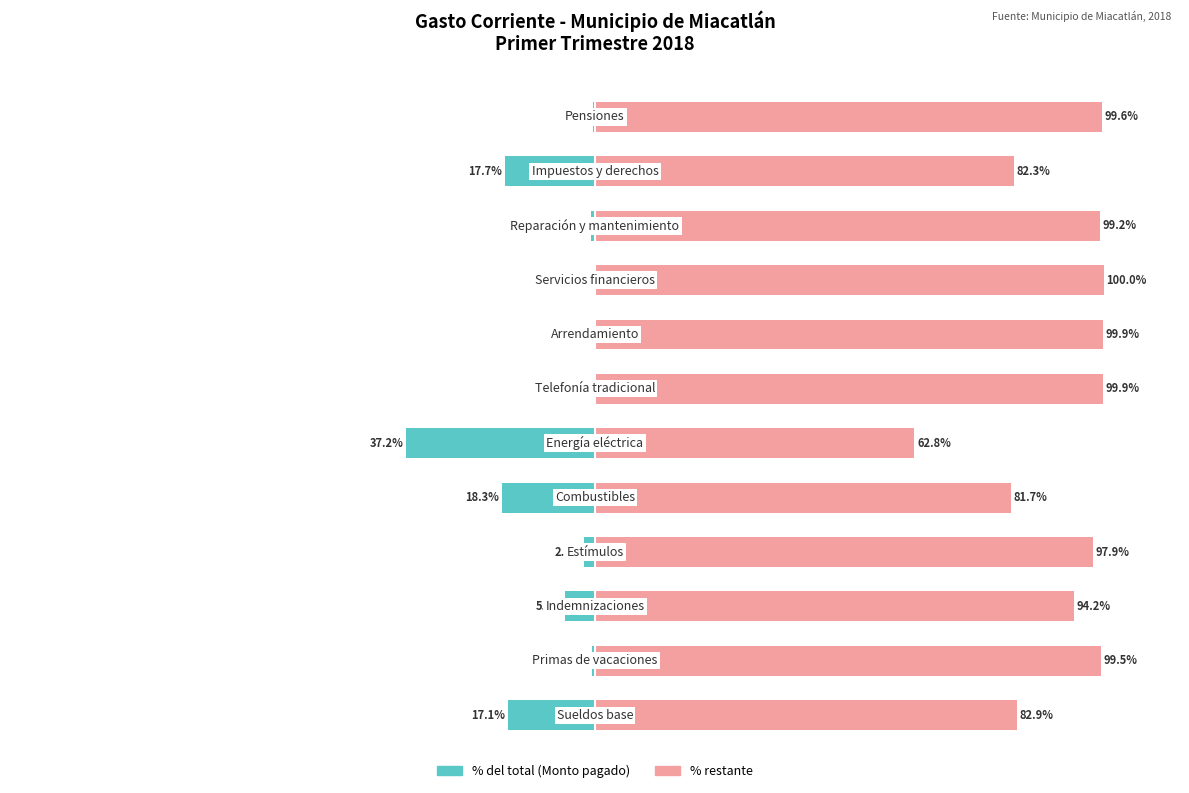

What is the sum of the Monto pagado (% del total) values at 0 and 2?

-22.9